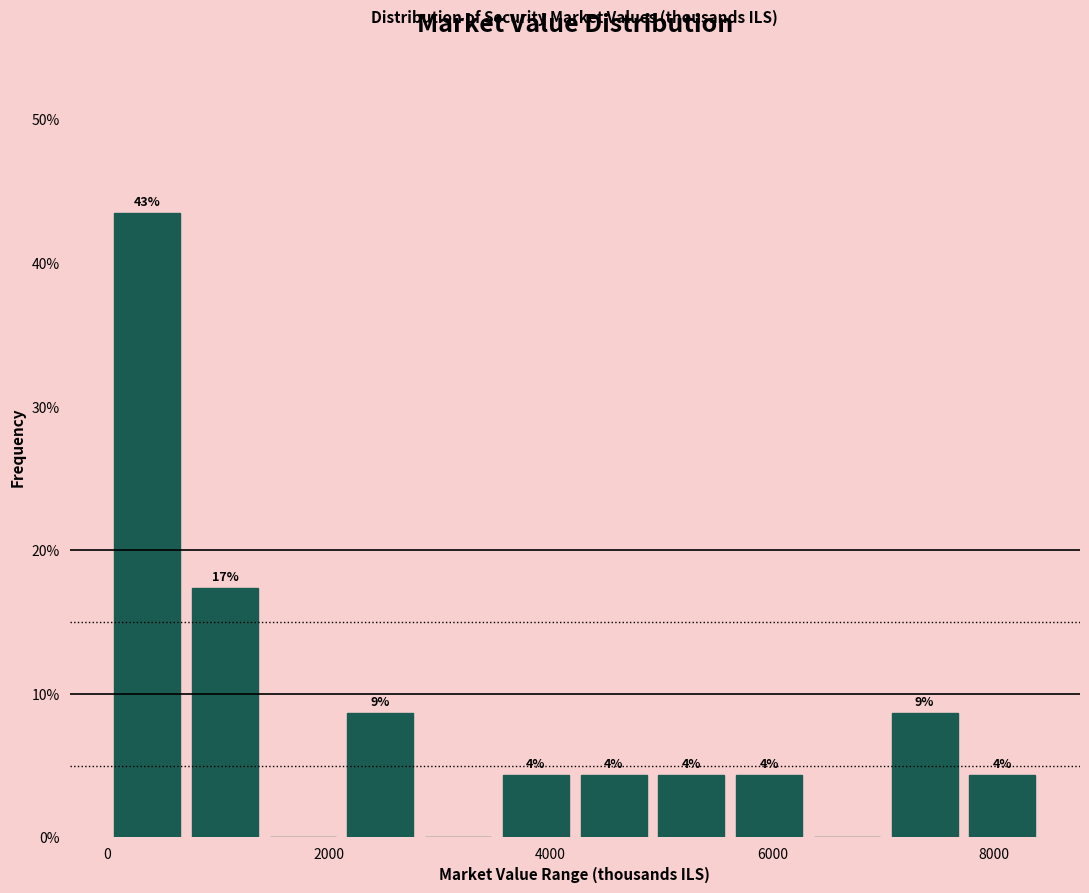

Around what value on the x-axis is the tallest bar? Give the approximate position of its centre, as read against the axis.

400